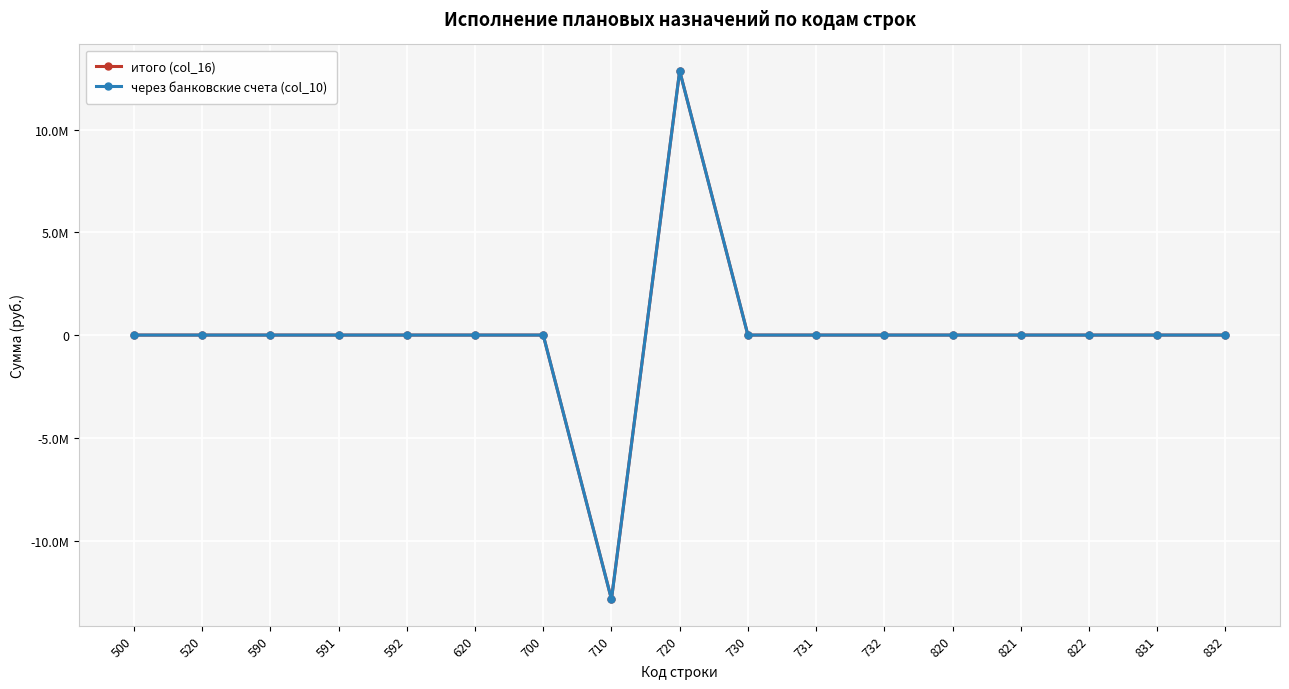

Is it true that через банковские счета (col_10) equals -9537342.8 at 832?

False